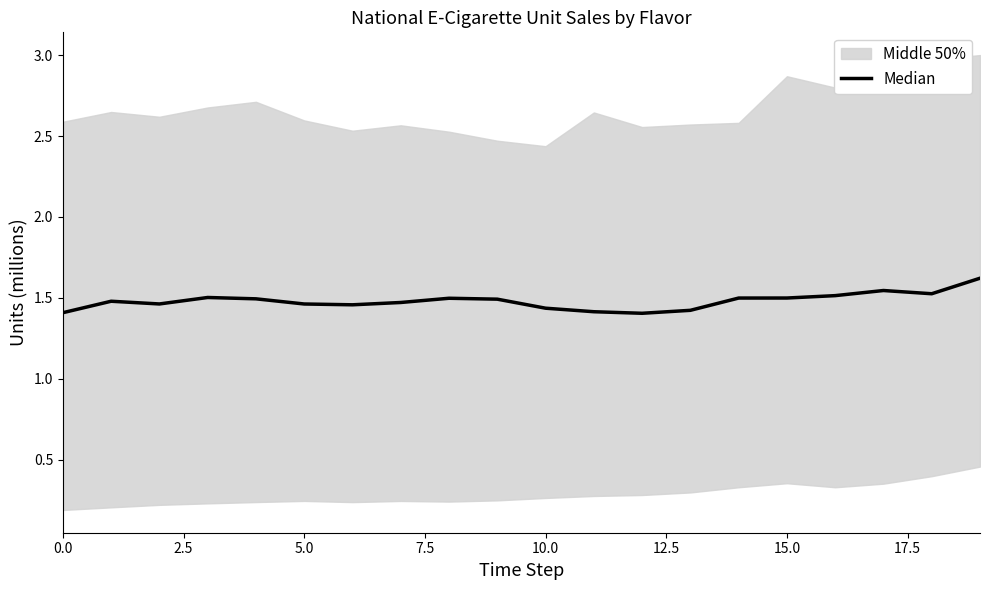

What is the smallest value displayed?

1.4